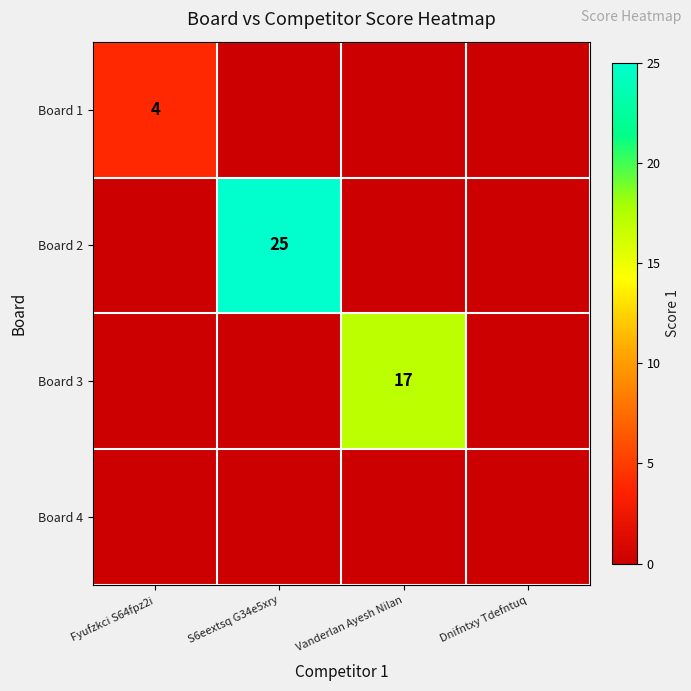

Rank the categories by Board 2 value from lowest to highest.

Fyufzkci S64fpz2i, Vanderlan Ayesh Nilan, Dnifntxy Tdefntuq, S6eextsq G34e5xry